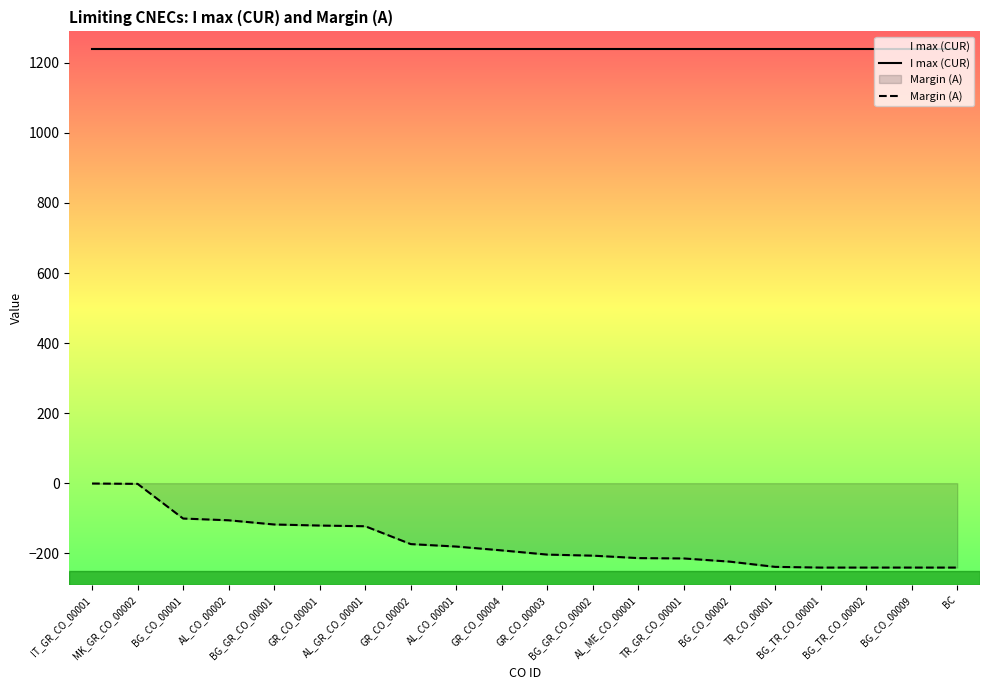

Reading left to right, transcribe all the data shown in this chart.

I max (CUR): IT_GR_CO_00001=1240	MK_GR_CO_00002=1240	BG_CO_00001=1240	AL_CO_00002=1240	BG_GR_CO_00001=1240	GR_CO_00001=1240	AL_GR_CO_00001=1240	GR_CO_00002=1240	AL_CO_00001=1240	GR_CO_00004=1240	GR_CO_00003=1240	BG_GR_CO_00002=1240	AL_ME_CO_00001=1240	TR_GR_CO_00001=1240	BG_CO_00002=1240	TR_CO_00001=1240	BG_TR_CO_00001=1240	BG_TR_CO_00002=1240	BG_CO_00009=1240	BC=1240
Margin (A): IT_GR_CO_00001=-1	MK_GR_CO_00002=-2	BG_CO_00001=-101	AL_CO_00002=-106	BG_GR_CO_00001=-118	GR_CO_00001=-121	AL_GR_CO_00001=-123	GR_CO_00002=-174	AL_CO_00001=-181	GR_CO_00004=-192	GR_CO_00003=-204	BG_GR_CO_00002=-207	AL_ME_CO_00001=-214	TR_GR_CO_00001=-215	BG_CO_00002=-224	TR_CO_00001=-239	BG_TR_CO_00001=-241	BG_TR_CO_00002=-241	BG_CO_00009=-241	BC=-241